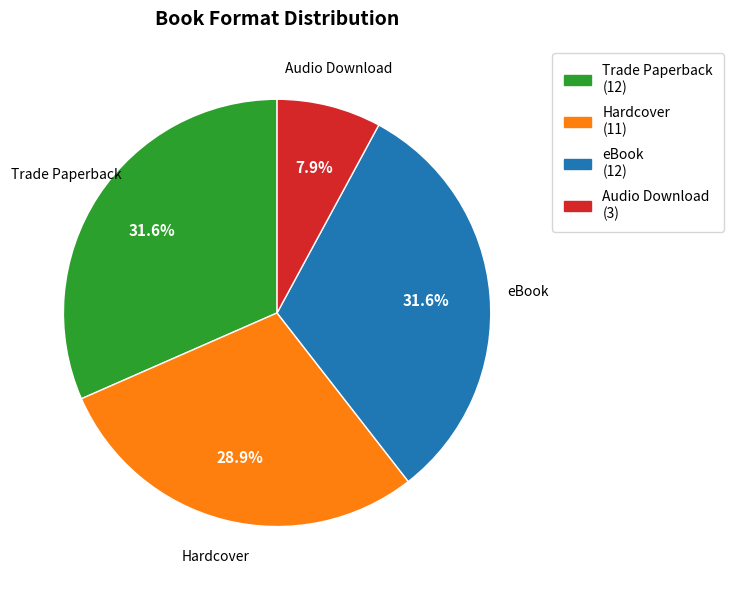

What percentage is the Hardcover slice, to the nearest percent?

29%